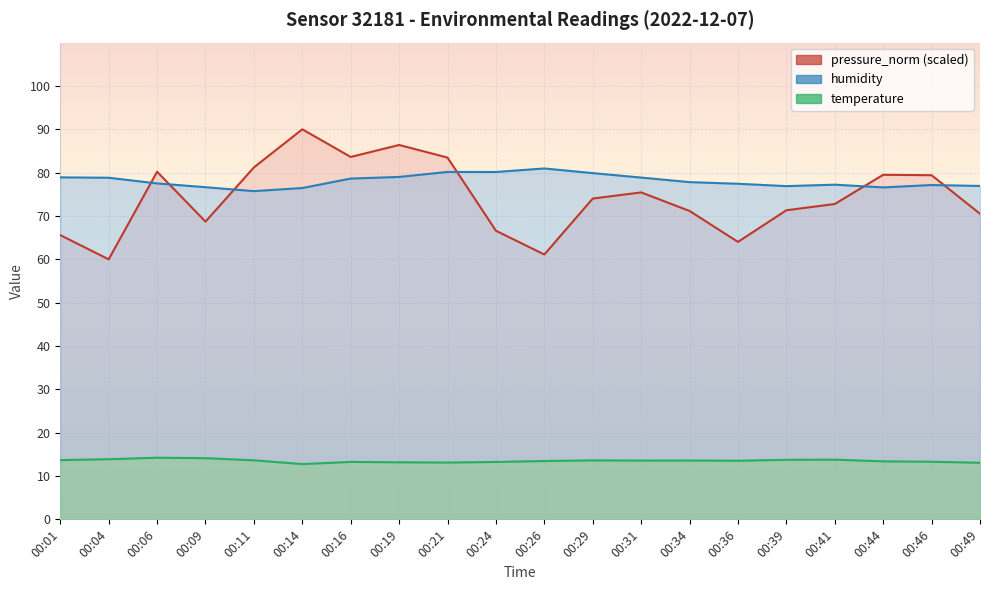

Reading right to left, list all the values displayed in this chart.

temperature: 00:49=13.1	00:46=13.3	00:44=13.4	00:41=13.8	00:39=13.7	00:36=13.5	00:34=13.6	00:31=13.6	00:29=13.6	00:26=13.5	00:24=13.2	00:21=13.1	00:19=13.2	00:16=13.2	00:14=12.8	00:11=13.6	00:09=14.1	00:06=14.2	00:04=13.9	00:01=13.7
humidity: 00:49=76.9	00:46=77.1	00:44=76.6	00:41=77.2	00:39=76.9	00:36=77.4	00:34=77.8	00:31=78.9	00:29=79.9	00:26=81.0	00:24=80.2	00:21=80.2	00:19=79.0	00:16=78.6	00:14=76.5	00:11=75.7	00:09=76.6	00:06=77.5	00:04=78.8	00:01=78.9
pressure_norm: 00:49=70.5	00:46=79.4	00:44=79.5	00:41=72.8	00:39=71.3	00:36=64.0	00:34=71.2	00:31=75.4	00:29=74.0	00:26=61.1	00:24=66.6	00:21=83.5	00:19=86.4	00:16=83.6	00:14=90.0	00:11=81.2	00:09=68.7	00:06=80.2	00:04=60.0	00:01=65.6